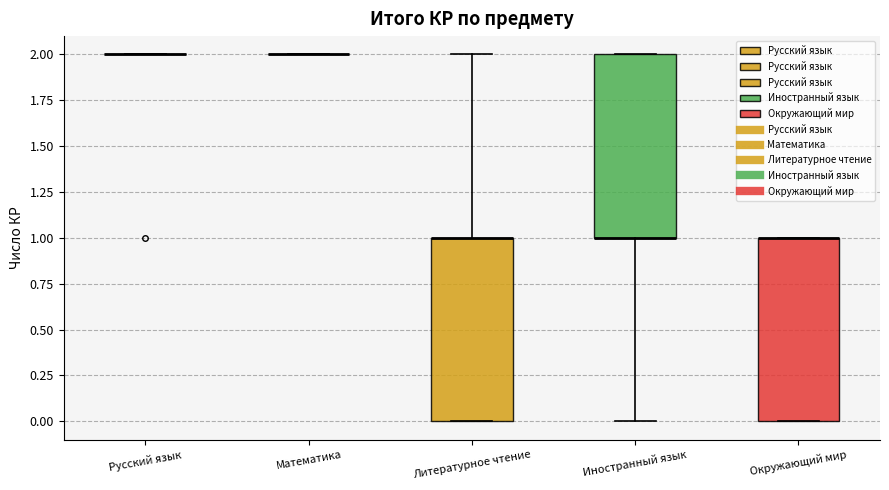

Reading left to right, transcribe this box plot: for each box, give where its median line is, the range the box spans, and where its two whiskers end, as read against the y-axis. The values are not printed on the chart, so give them approximately, as read against the axis.

Русский язык: box collapsed to a line at 2, whiskers 2 to 2
Математика: box collapsed to a line at 2, whiskers 2 to 2
Литературное чтение: median 1 (drawn on the box's upper edge), box 0 to 1, whiskers 0 to 2
Иностранный язык: median 1 (drawn on the box's lower edge), box 1 to 2, whiskers 0 to 2
Окружающий мир: median 1 (drawn on the box's upper edge), box 0 to 1, whiskers 0 to 1